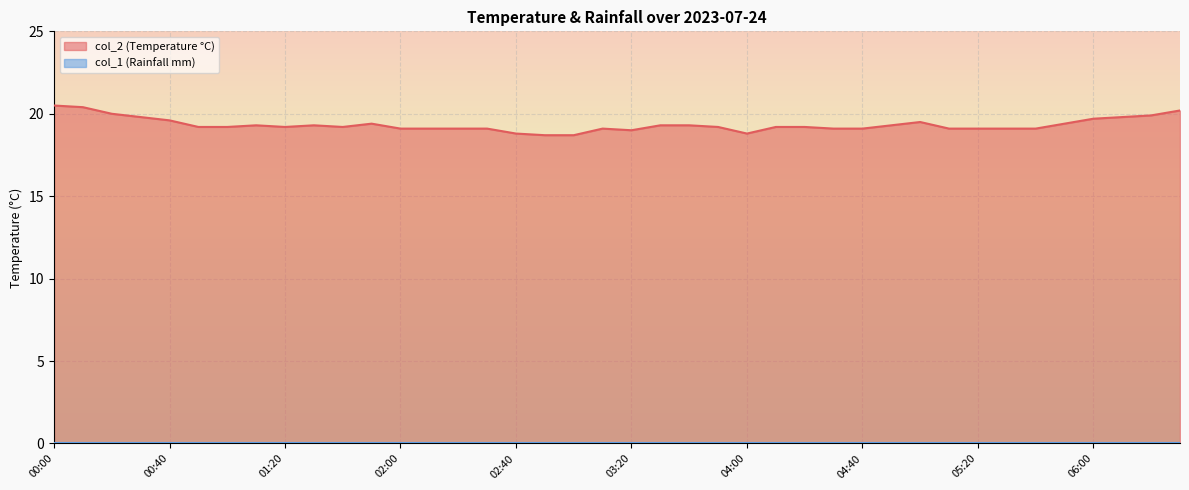

What is the greatest value displayed?

20.5